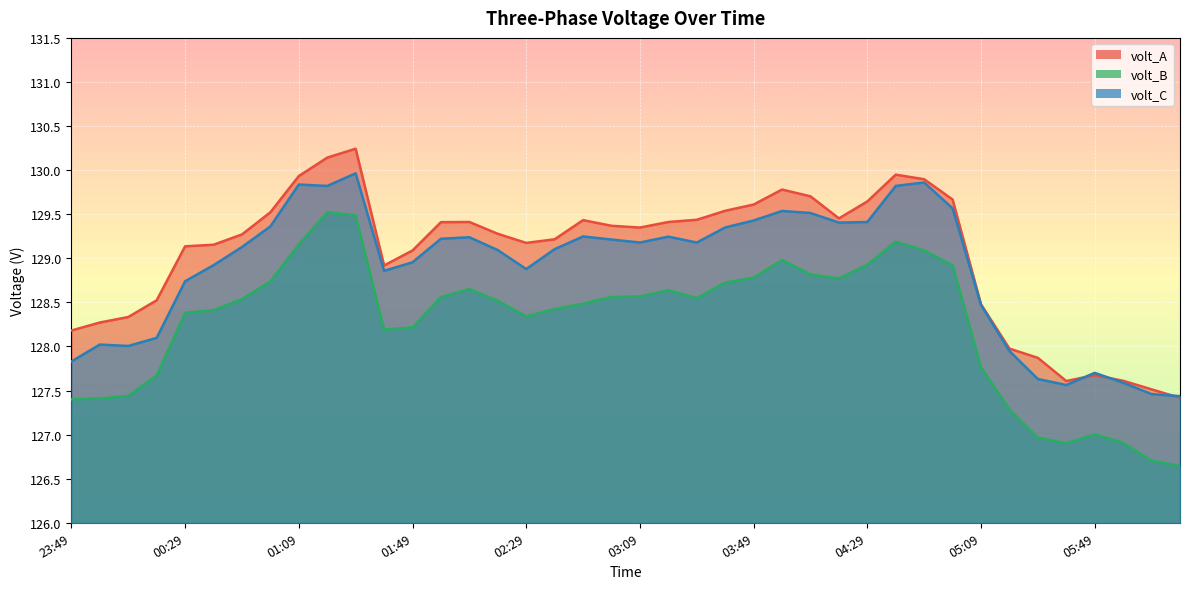

At which label does volt_A reach its peak?

01:29